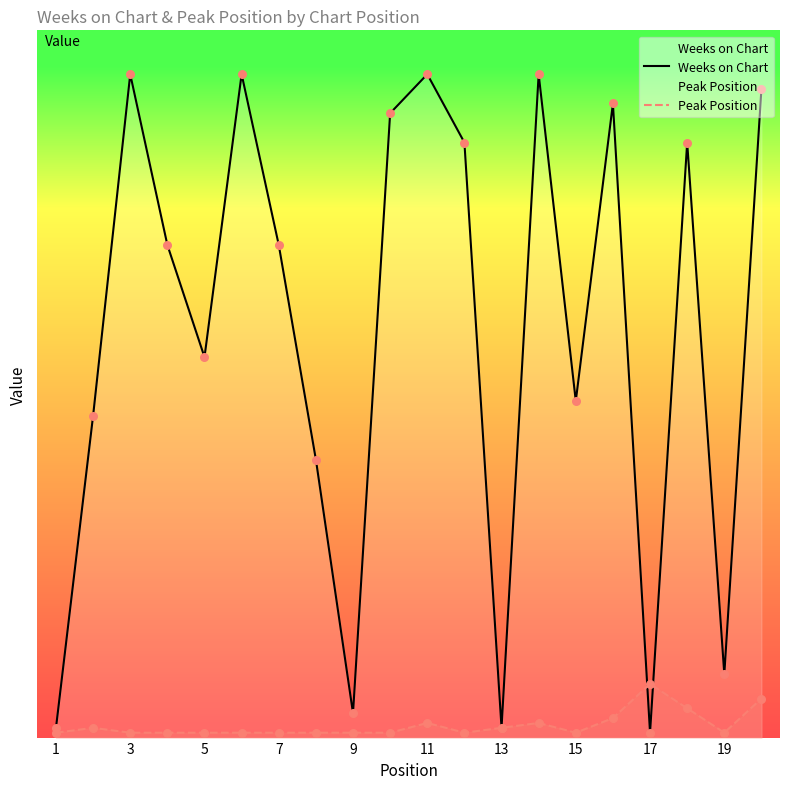

Which series has the largest total across all categories?

Weeks on Chart